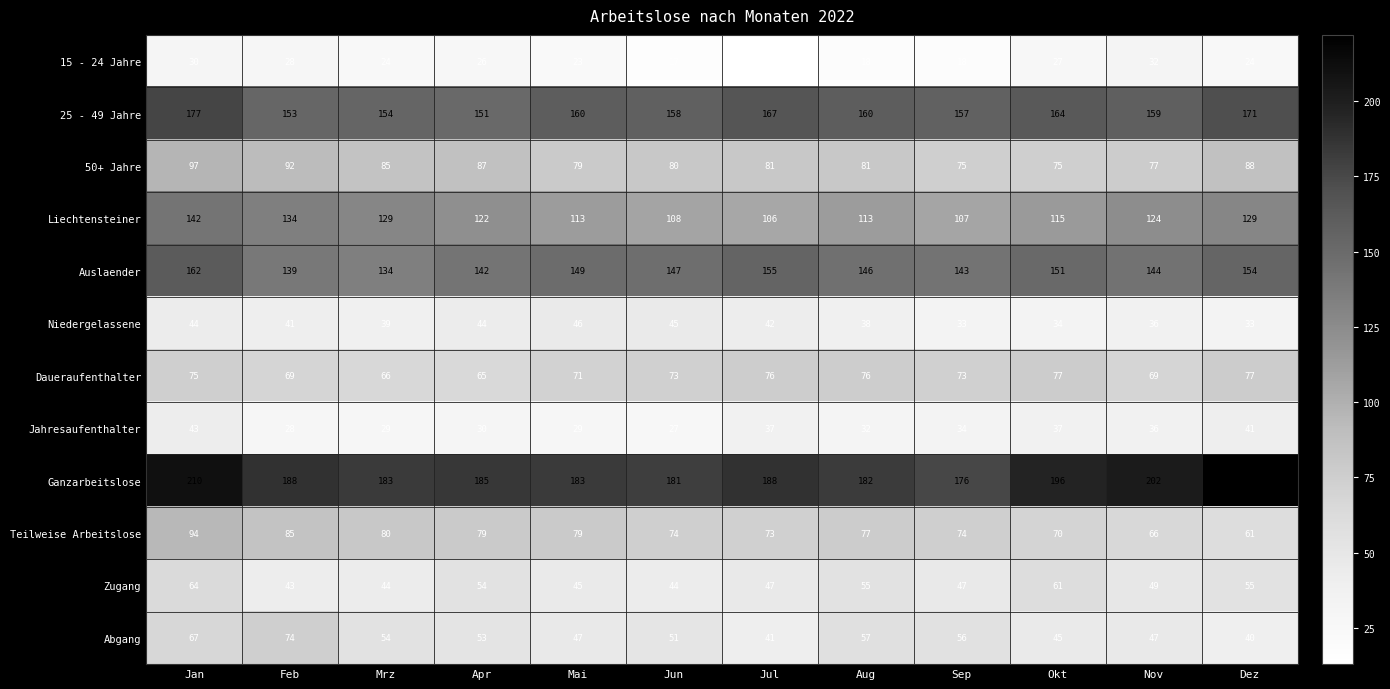

Which series has the widest spread of values?

Ganzarbeitslose